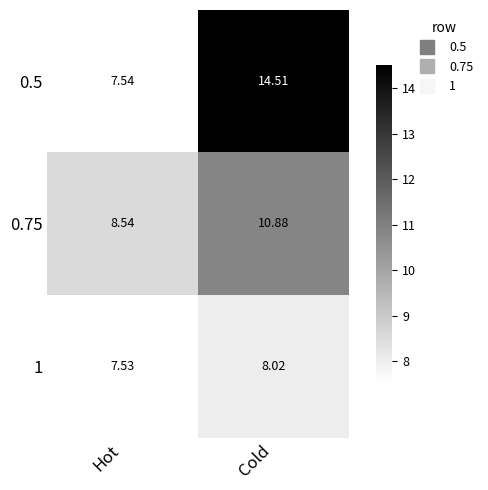

At which category is the sum across all series the highest?

Cold